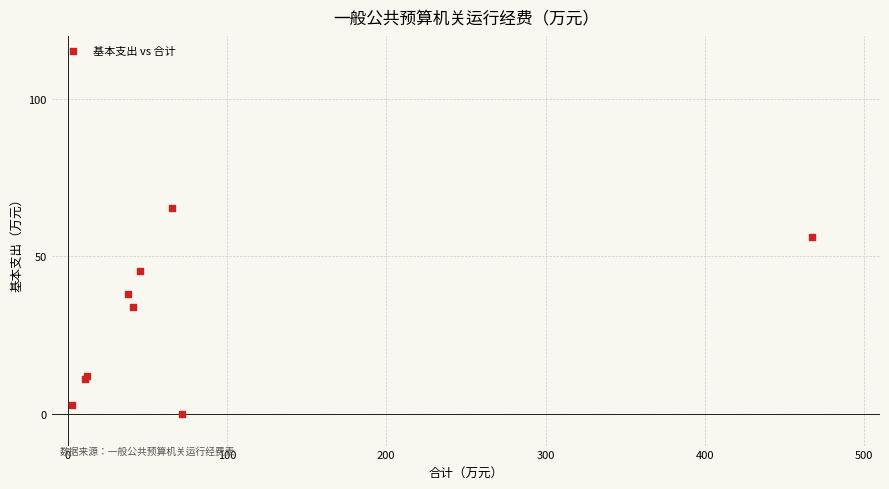

What Y value in the scatter plot is closest to 32?

34.0